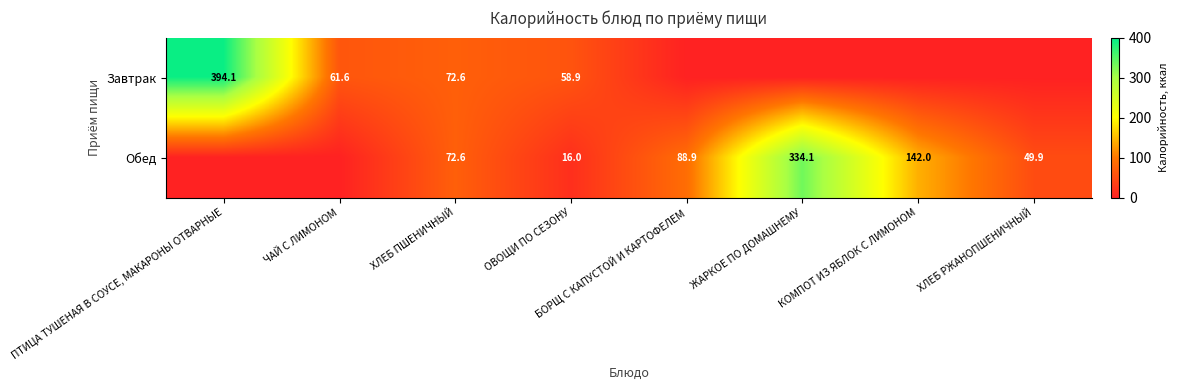

Which has a higher value, ПТИЦА ТУШЕНАЯ В СОУСЕ, МАКАРОНЫ ОТВАРНЫЕ or ХЛЕБ РЖАНОПШЕНИЧНЫЙ?

ПТИЦА ТУШЕНАЯ В СОУСЕ, МАКАРОНЫ ОТВАРНЫЕ